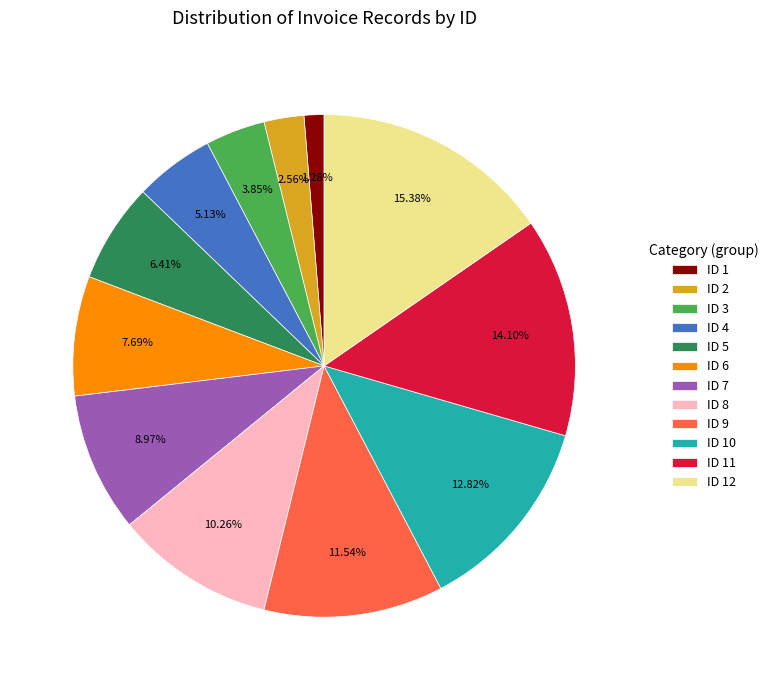

Is there any slice that represents more than half of the pie?

No